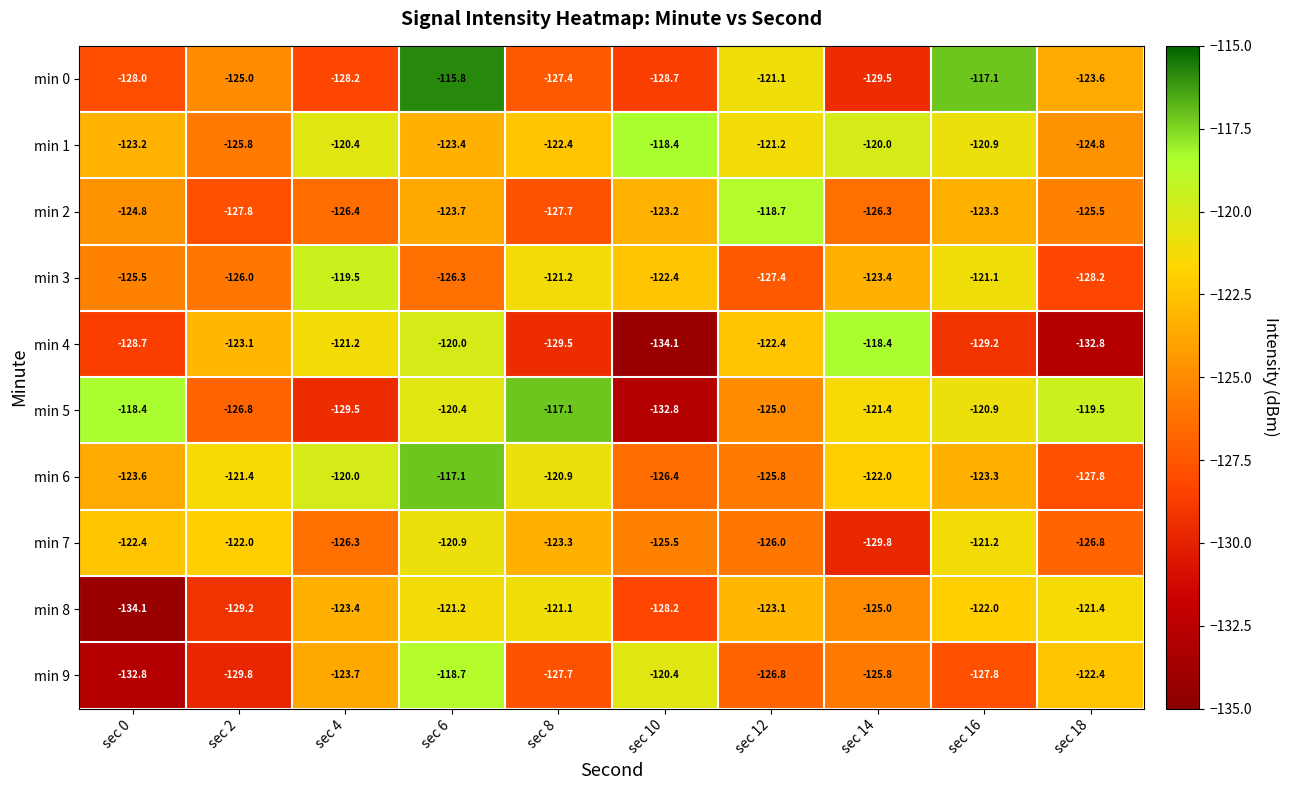

At which category is the sum across all series the highest?

sec 6